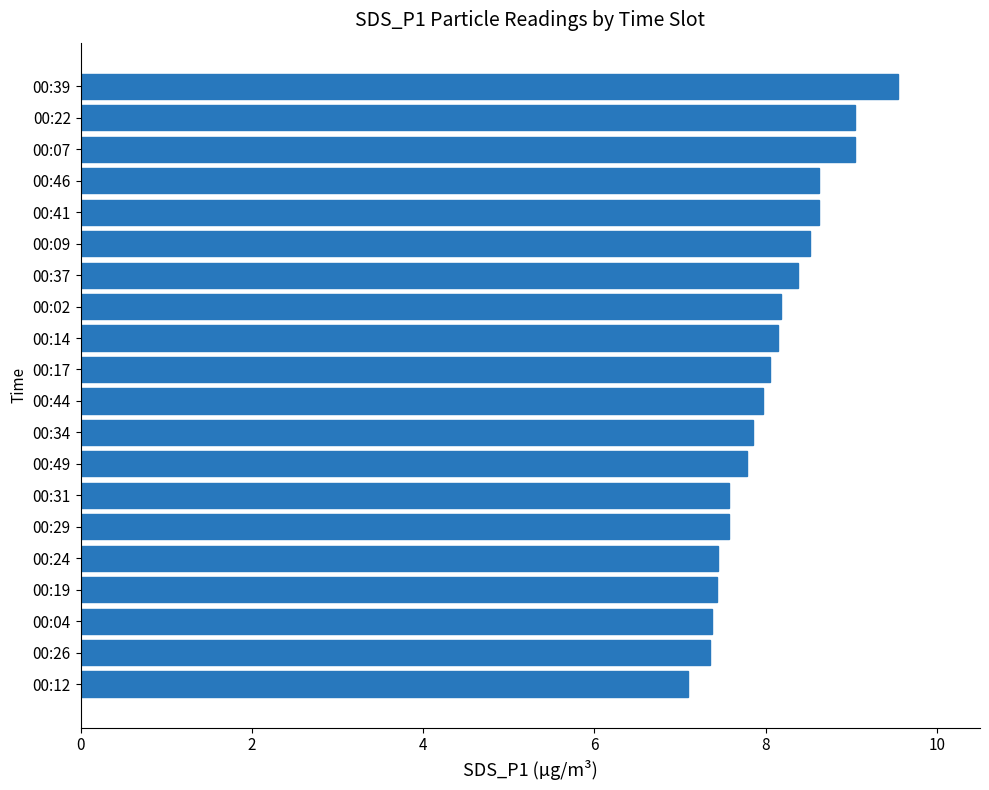

What is the sum of all values?

161.6